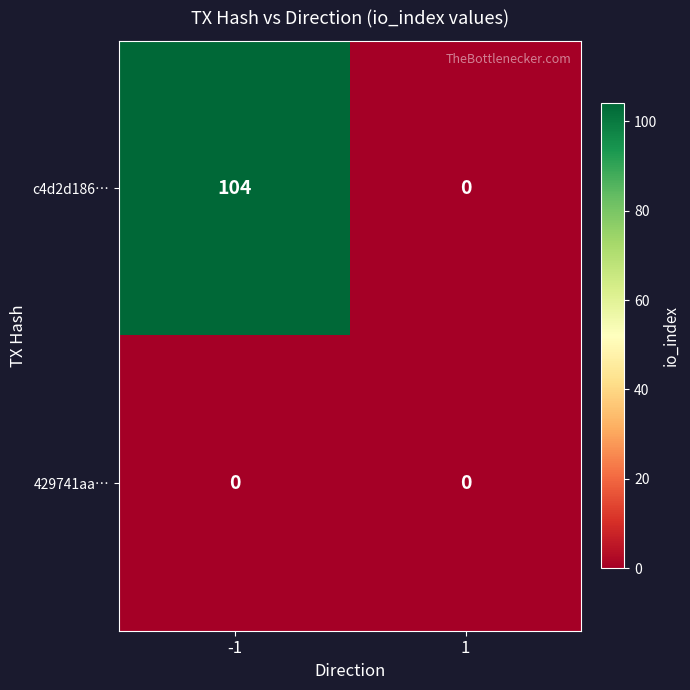

List the series in order of their overall mean, highest first.

c4d2d186…, 429741aa…